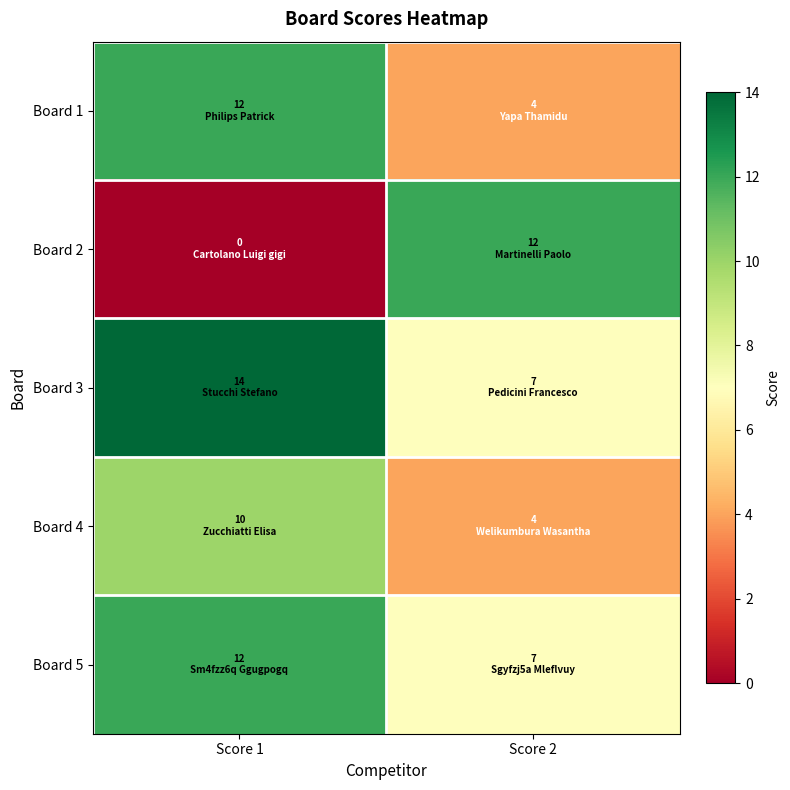

Which has a higher value, Score 2 or Score 1?

Score 1